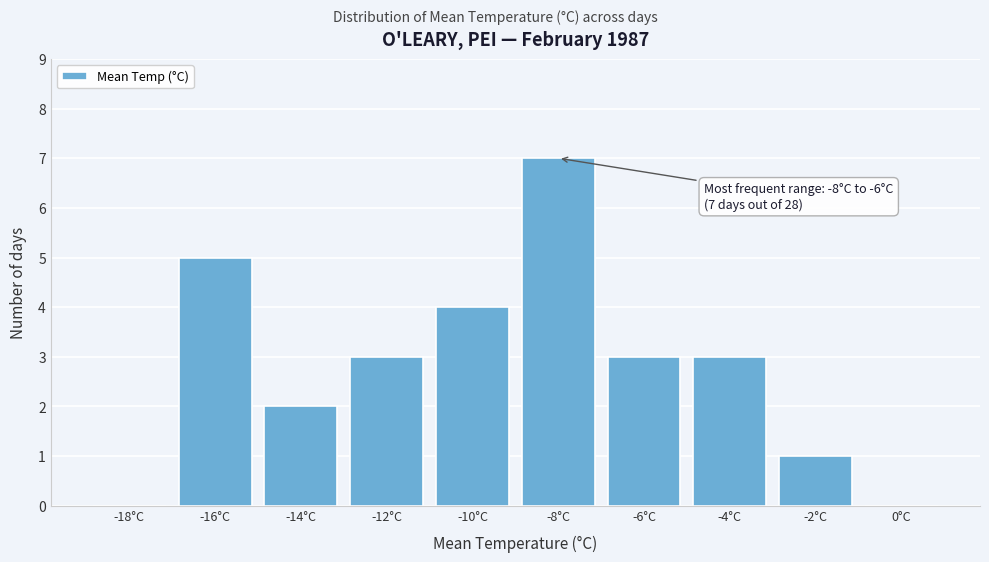

Reading right to left, list all the values displayed in this chart.

0°C=0	-2°C=1	-4°C=3	-6°C=3	-8°C=7	-10°C=4	-12°C=3	-14°C=2	-16°C=5	-18°C=0